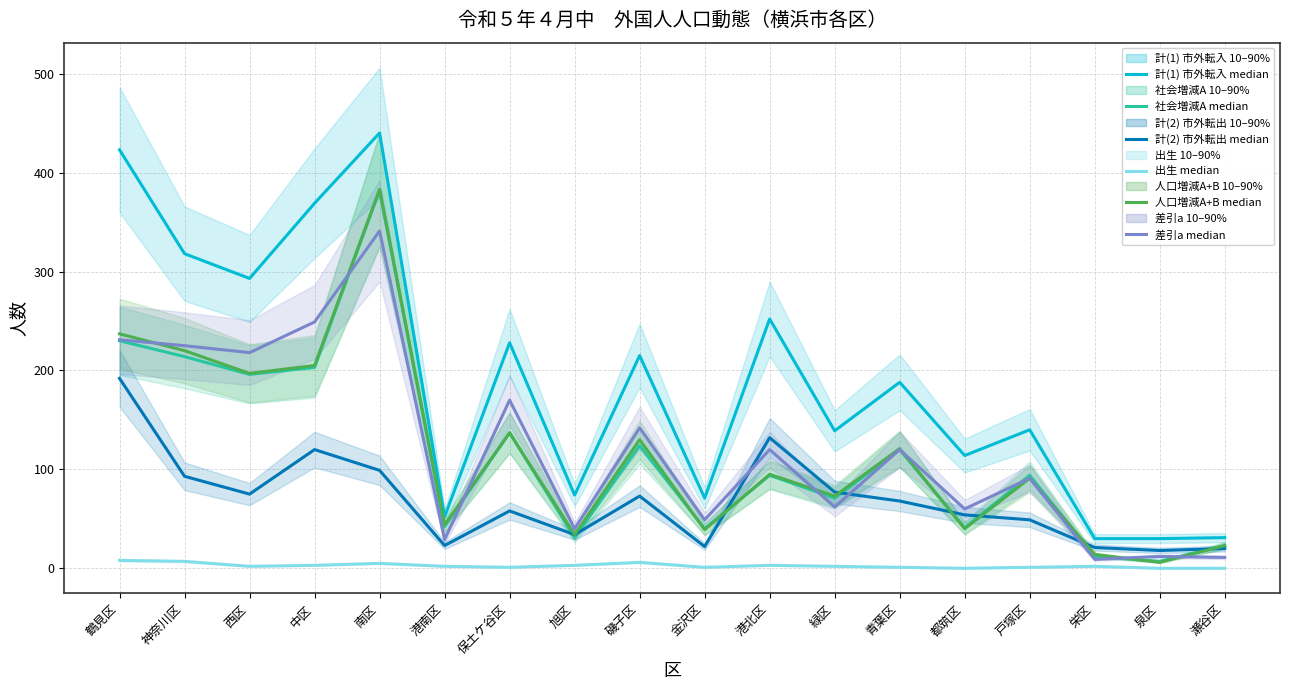

Reading left to right, transcribe all the data shown in this chart.

計(1) 市外転入 median: 423	318	293	369	440	52	228	74	215	71	252	139	188	114	140	30	30	31
社会増減A median: 230	214	196	203	382	42	137	31	124	40	94	71	120	41	94	12	7	23
計(2) 市外転出 median: 192	93	75	120	99	23	58	34	73	22	132	77	68	54	49	21	18	20
出生 median: 8	7	2	3	5	2	1	3	6	1	3	2	1	0	1	2	0	0
人口増減A+B median: 237	220	197	205	383	44	137	34	130	39	95	73	121	40	91	14	6	23
差引a median: 231	225	218	249	341	29	170	40	142	49	120	62	120	60	91	9	12	11